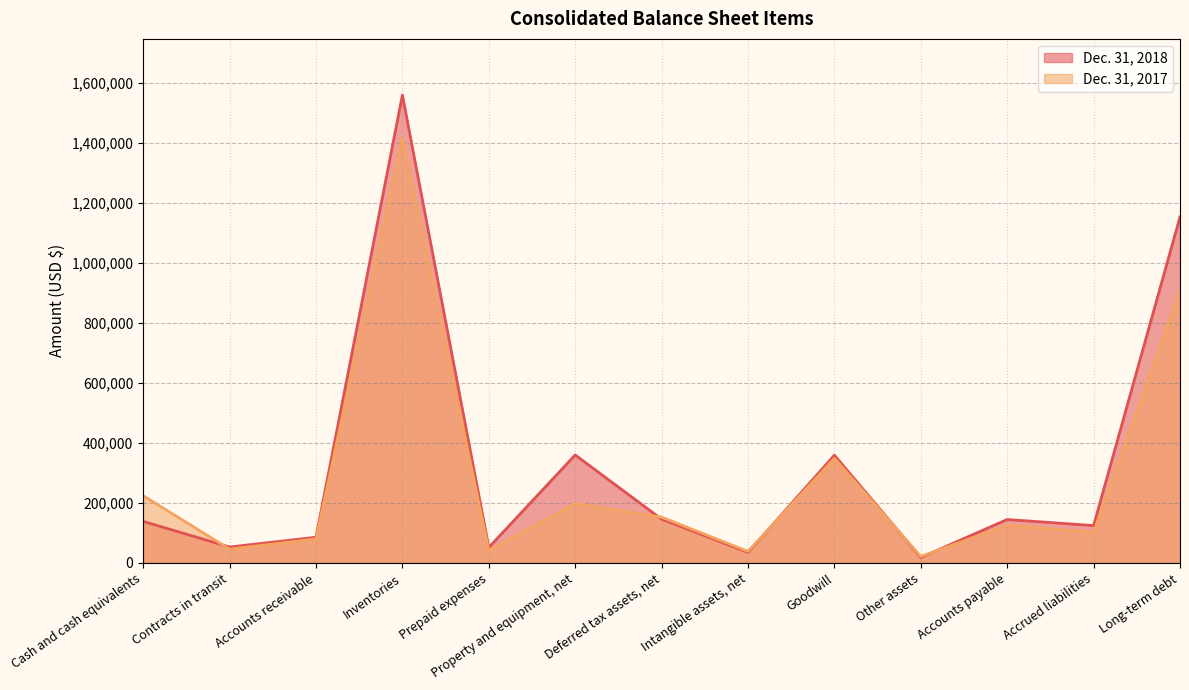

Where does the Dec. 31, 2018 series first go above 138557?

Inventories